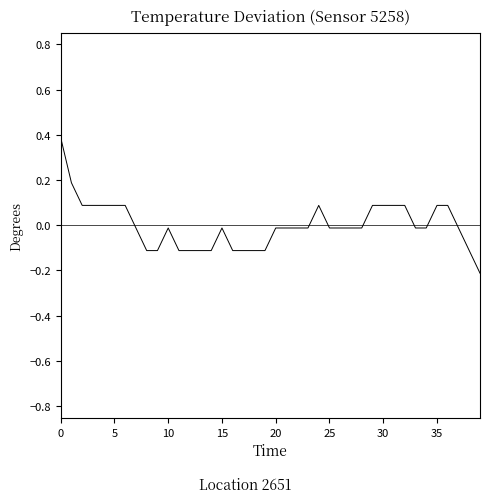

What is the maximum value shown in the chart?

0.4